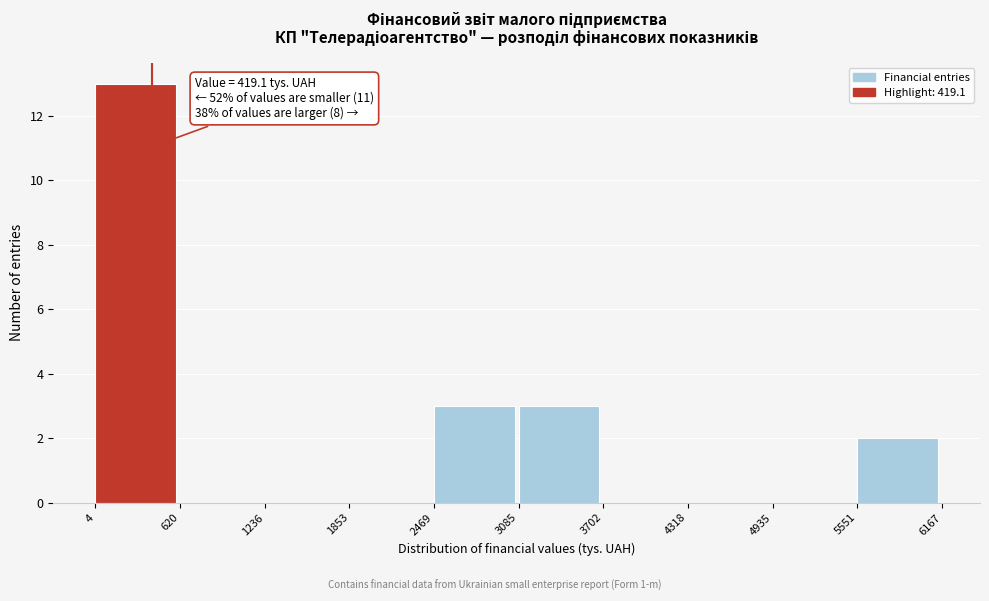

Over which range of the x-axis is the bar tallest?

4 to 620